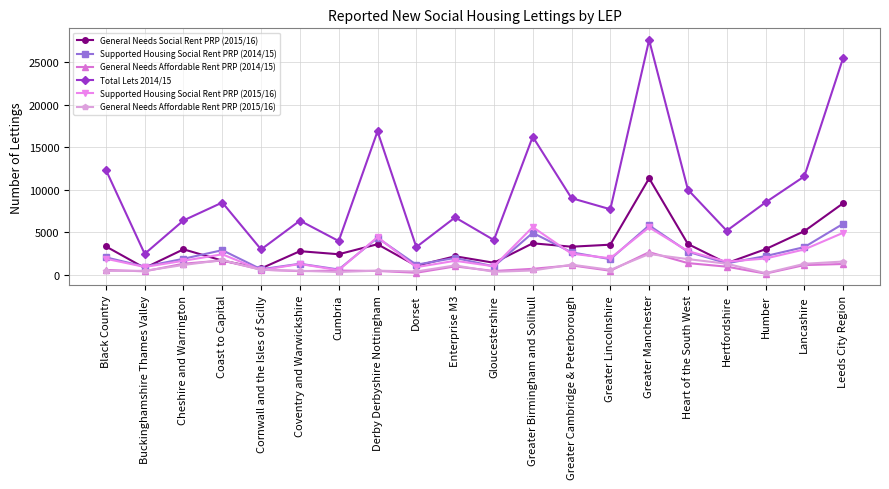

At which category is the sum across all series the highest?

Greater Manchester